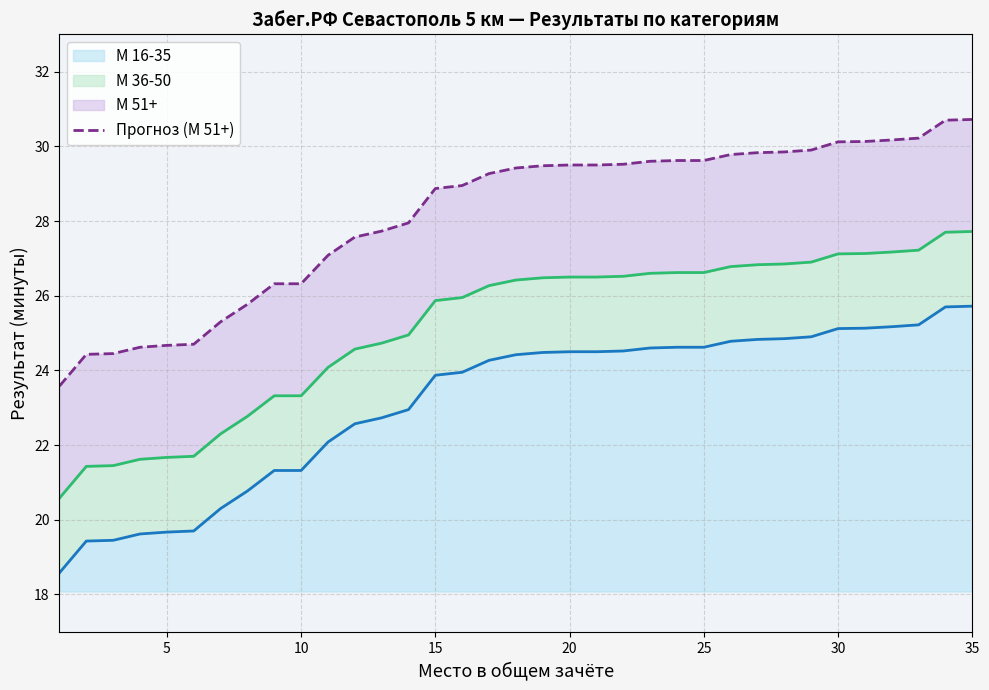

Does the chart have visible grid lines?

Yes